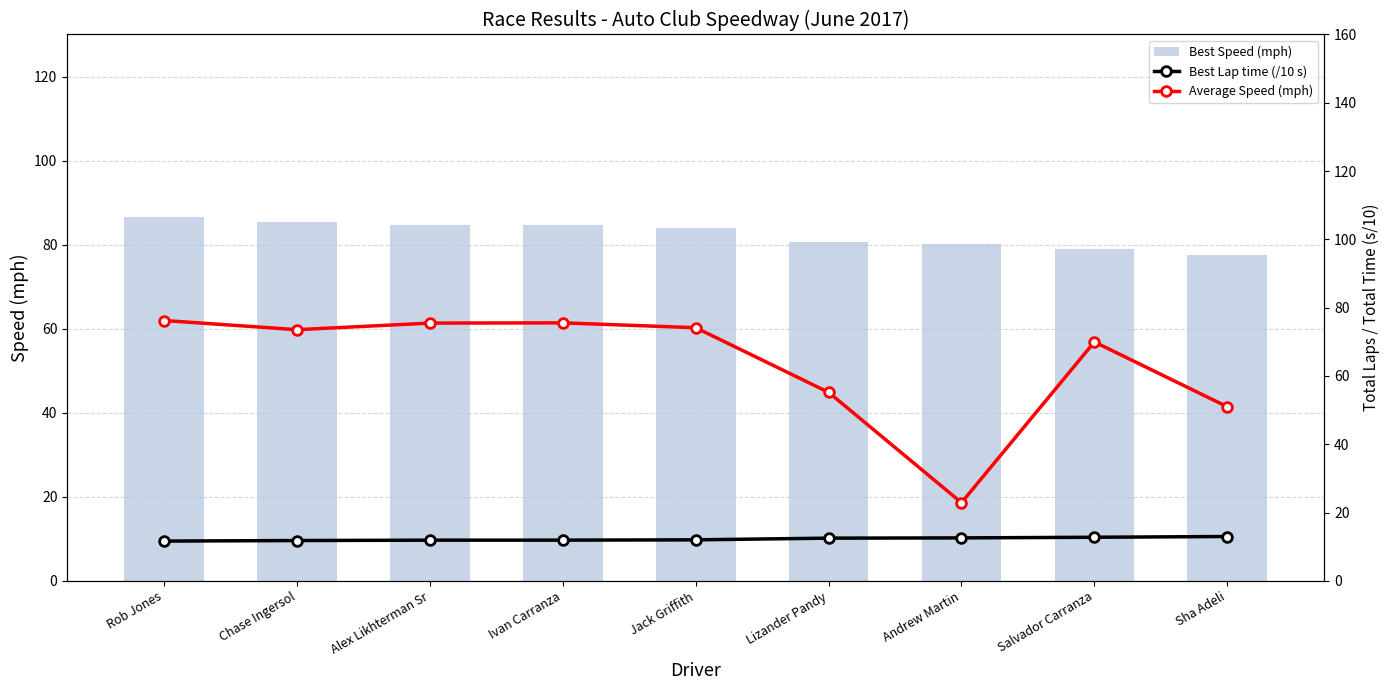

At Ivan Carranza, list the series in order from smallest to largest.

Best Lap time (/10 s), Average Speed (mph), Best Speed (mph)